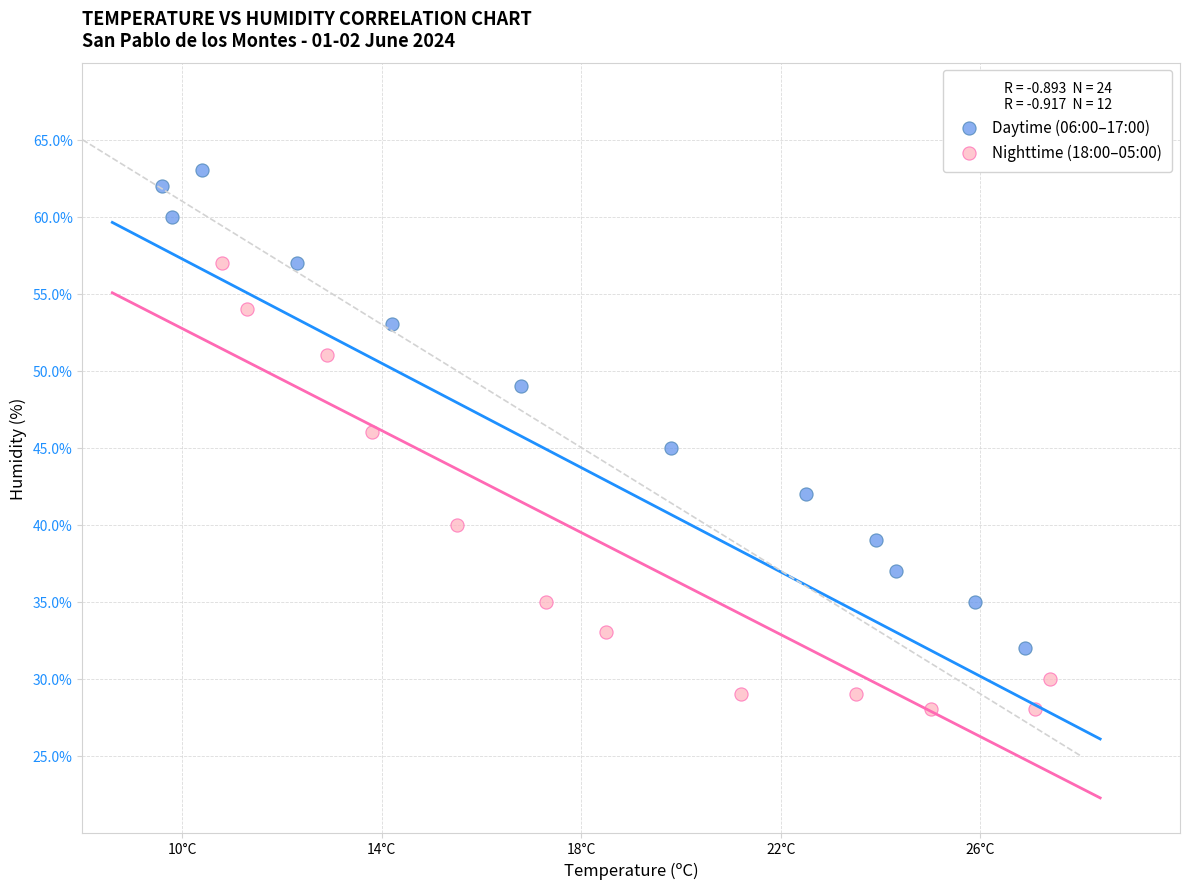

Which series reaches the maximum Y coordinate?

Daytime (06:00–17:00)